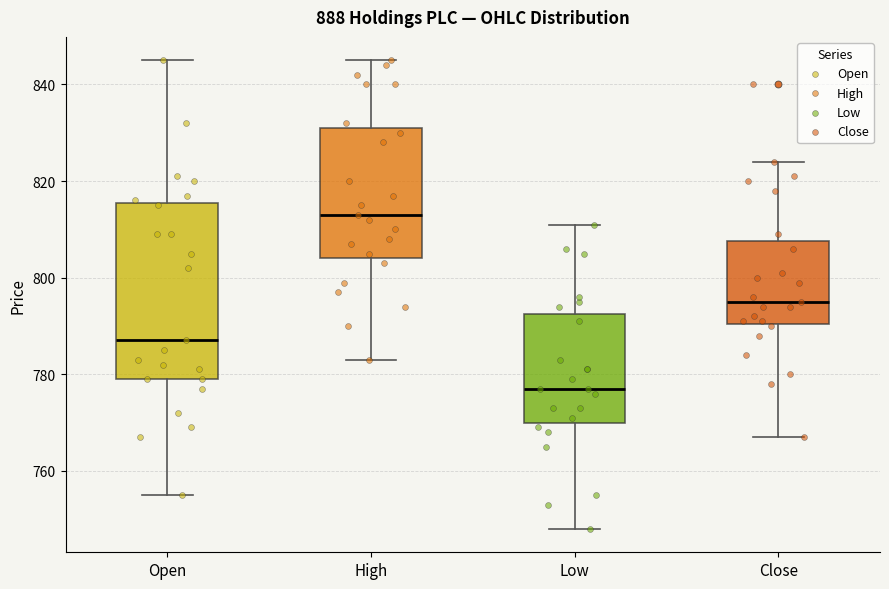

Which box has the highest median line?

High